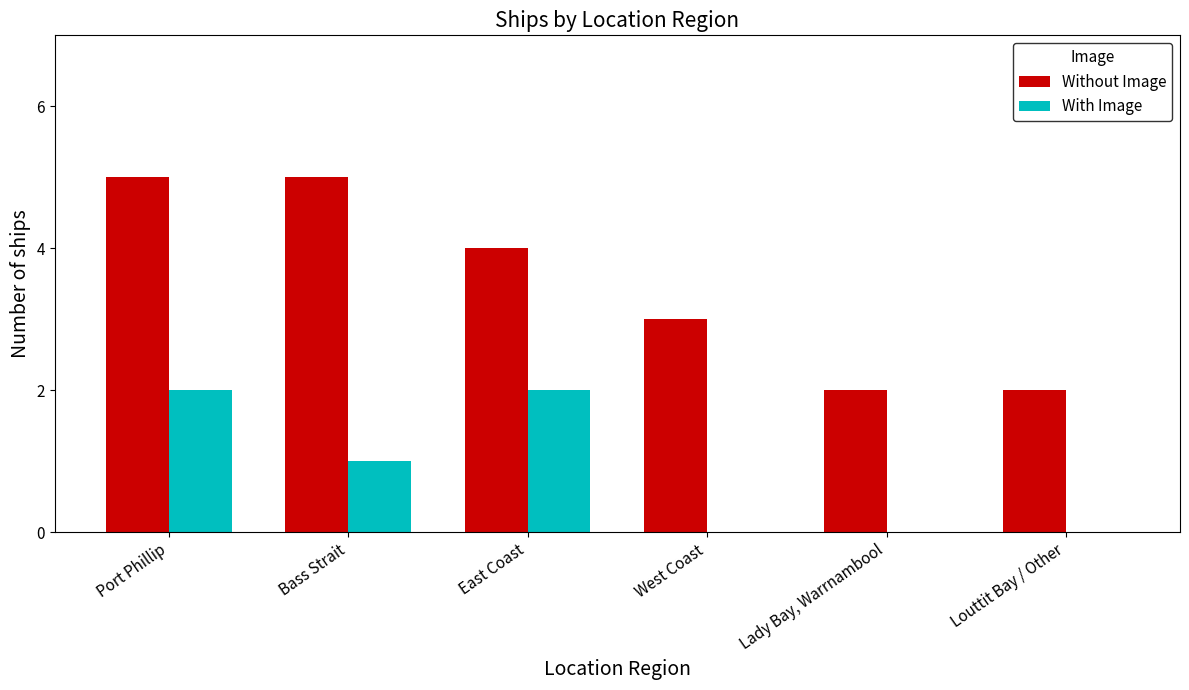

Reading left to right, list all the values displayed in this chart.

Without Image: 5	5	4	3	2	2
With Image: 2	1	2	0	0	0